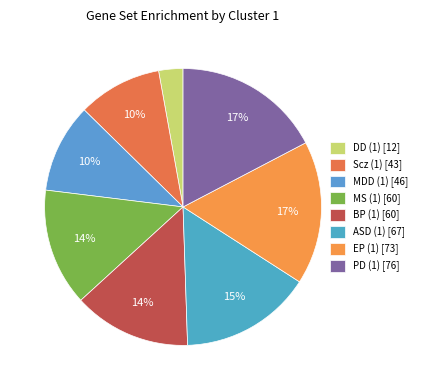

Combined, do ASD (1) and MDD (1) account for over 50%?

No